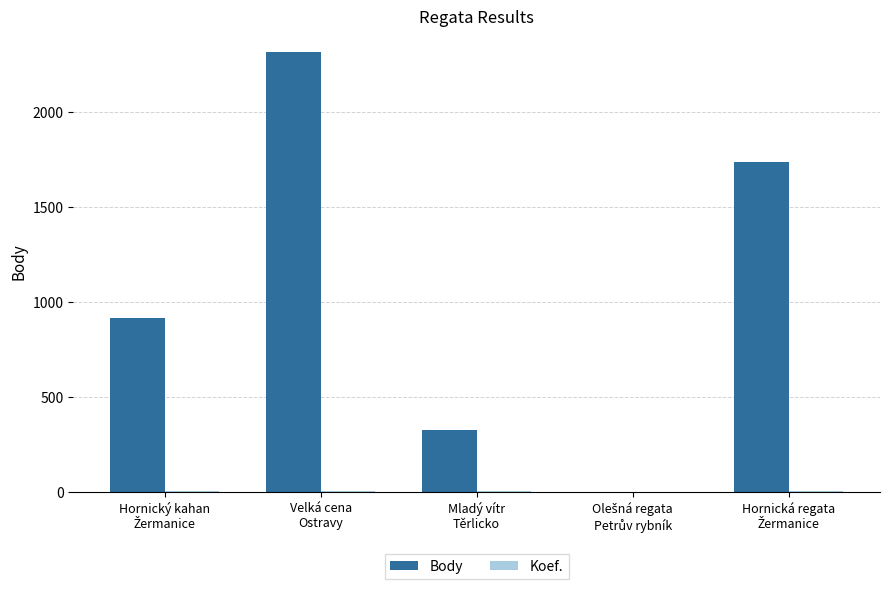

Which series has the largest total across all categories?

Body